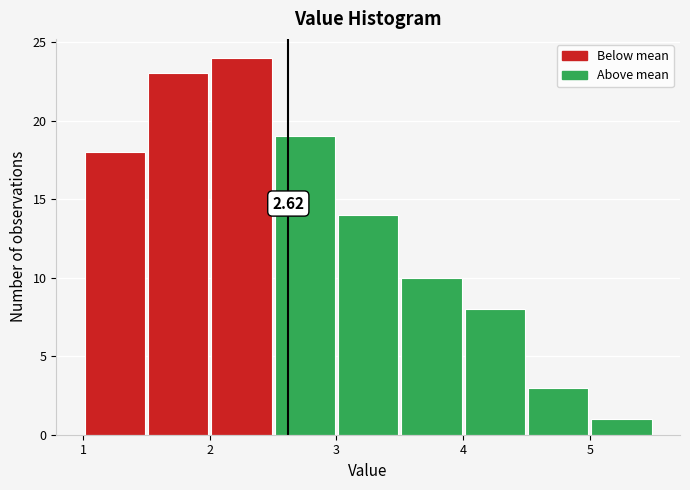

Over which range of the x-axis is the bar tallest?

2.0 to 2.5